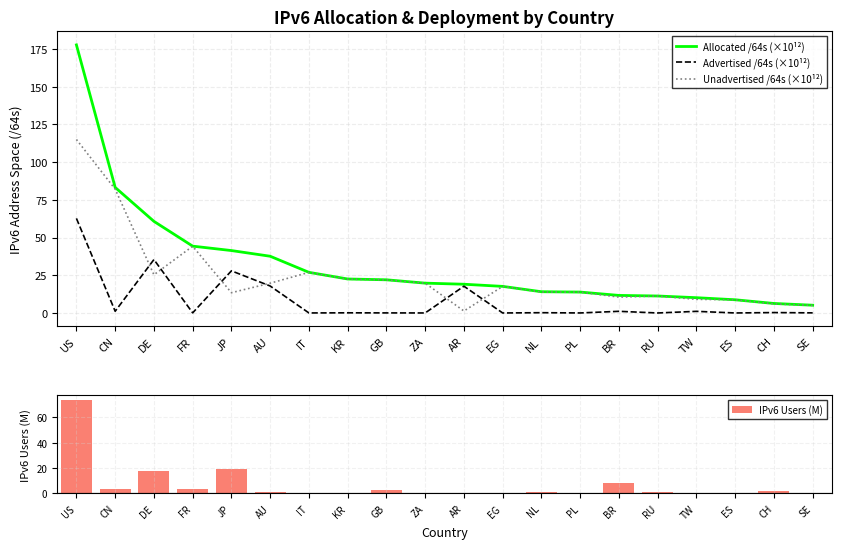

The Unadvertised /64s (×10¹²) series shows 6.1 at GB. True or false?

False